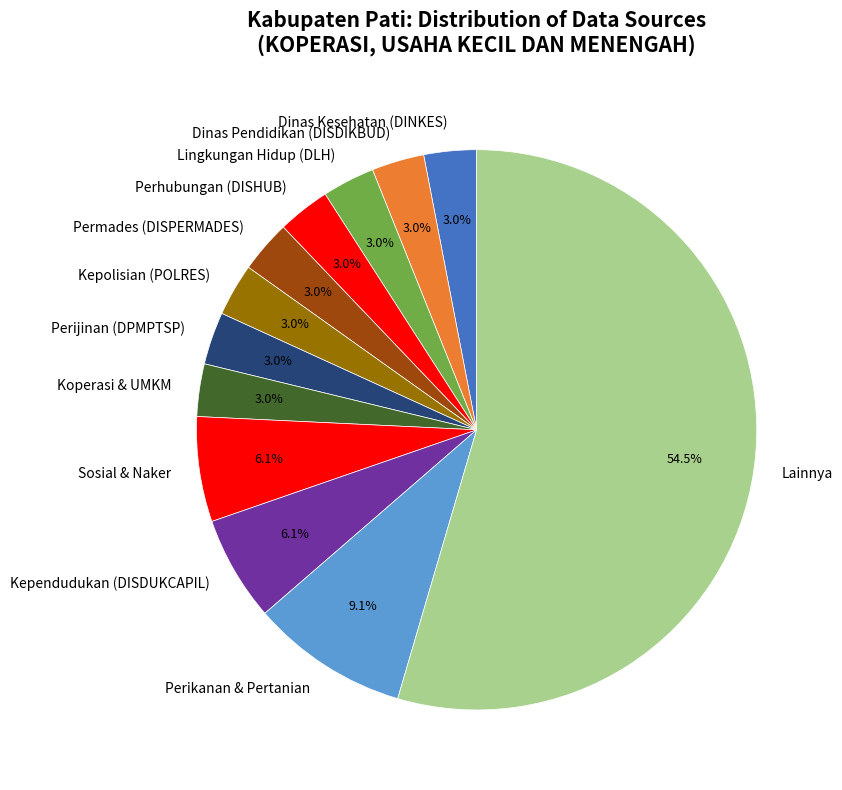

How many segments does this pie chart have?

12